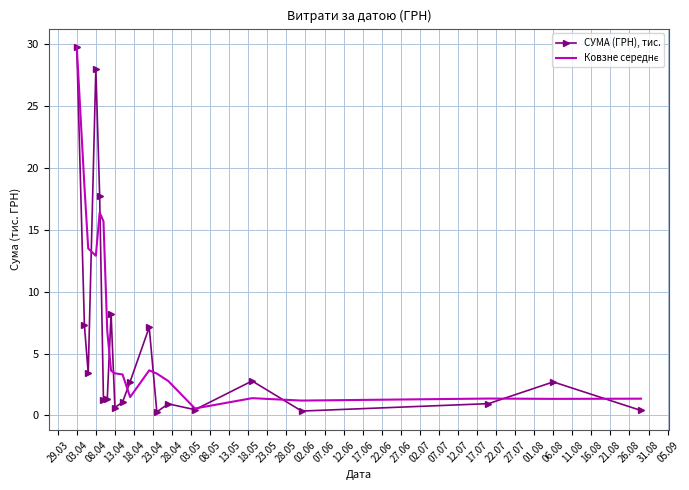

What is the greatest value displayed?

29.8